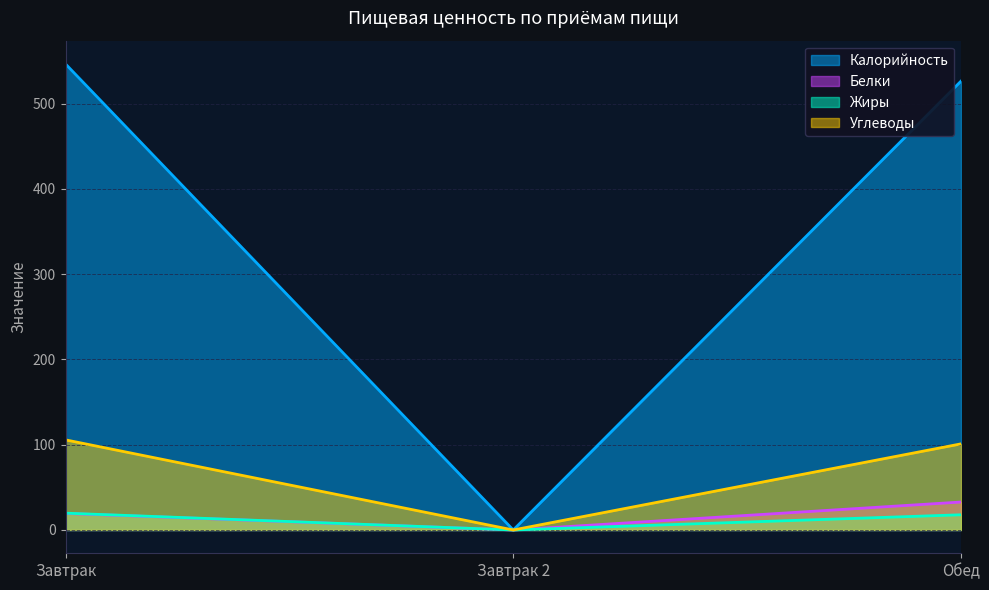

Count the number of categories in the chart.

3